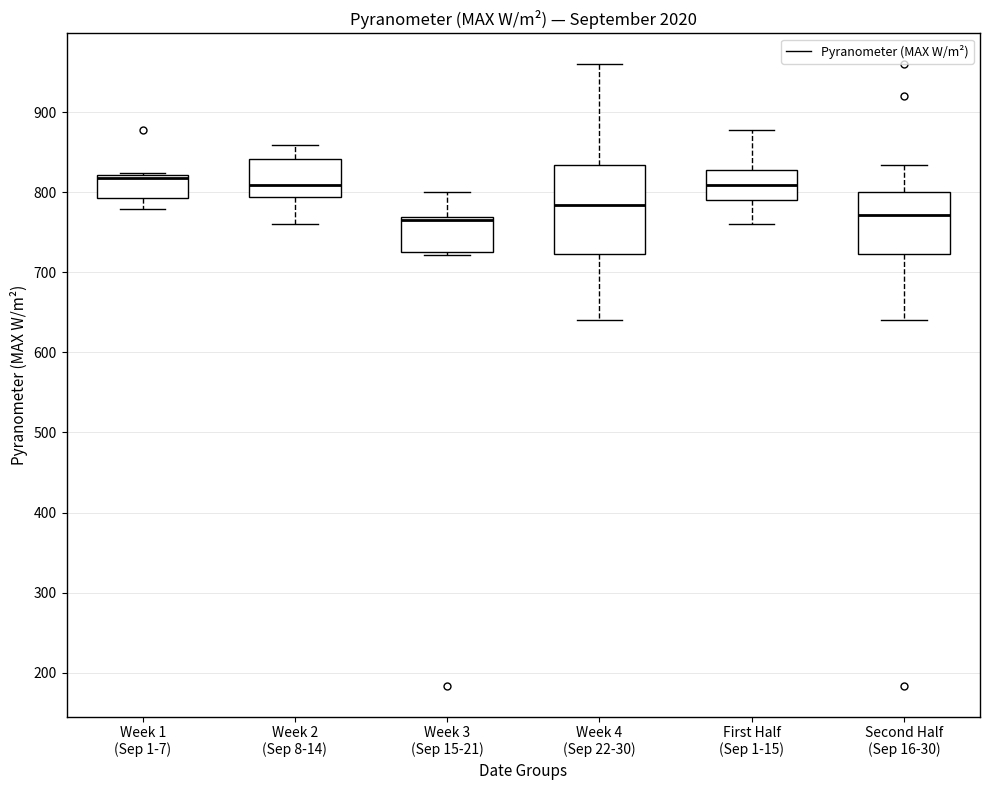

Where does the upper whisker of the box for Week 3 (Sep 15-21) end on the y-axis? The values are not printed on the chart, so give them approximately, as read against the axis.

800